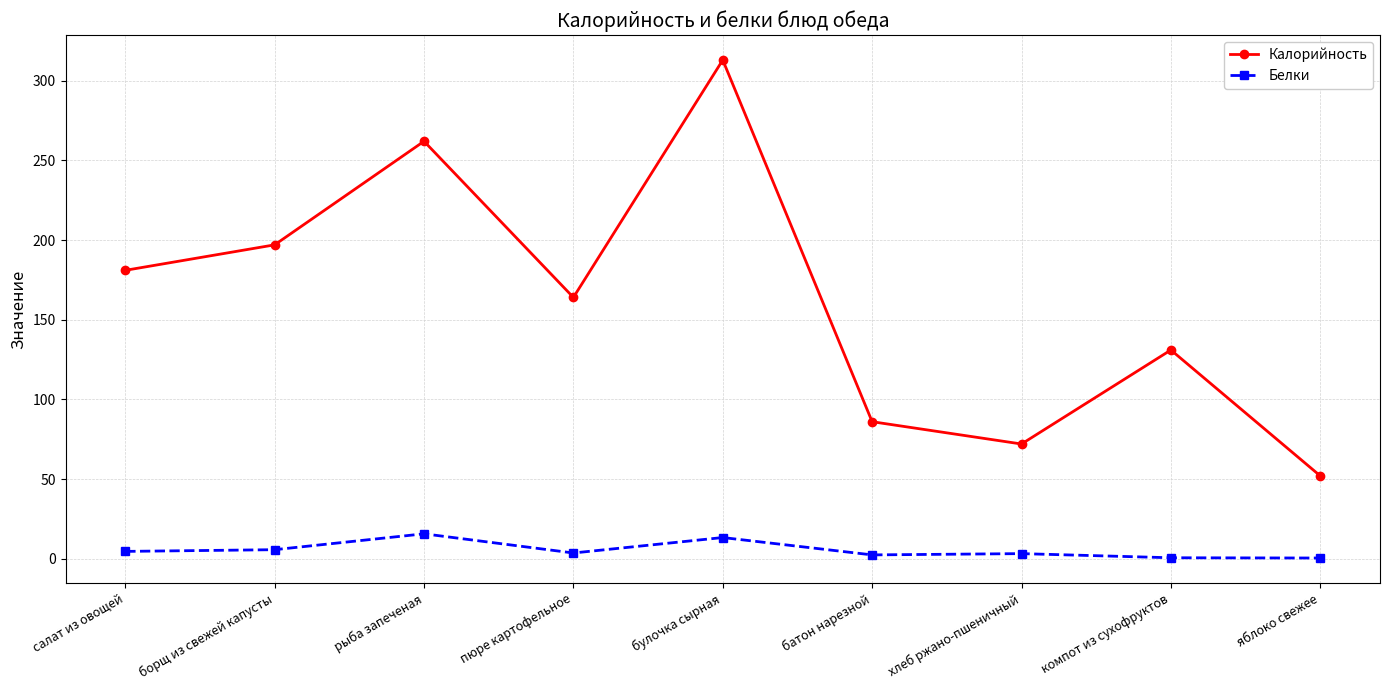

Which label corresponds to the largest value in the chart?

булочка сырная